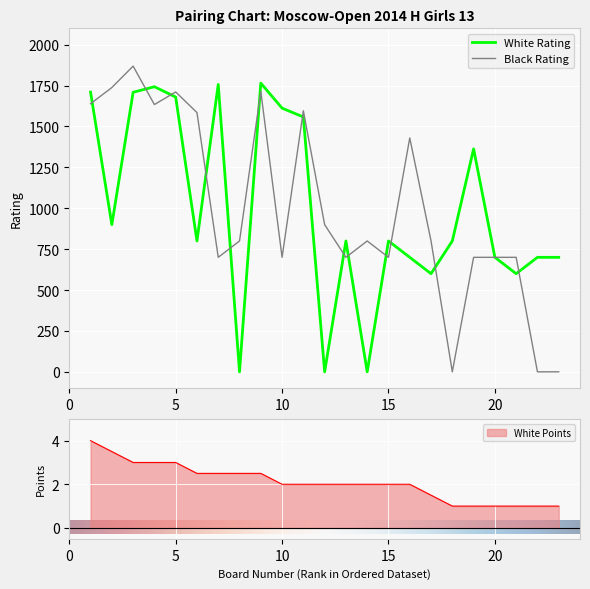

How many times do White Rating and White Points cross each other?

6